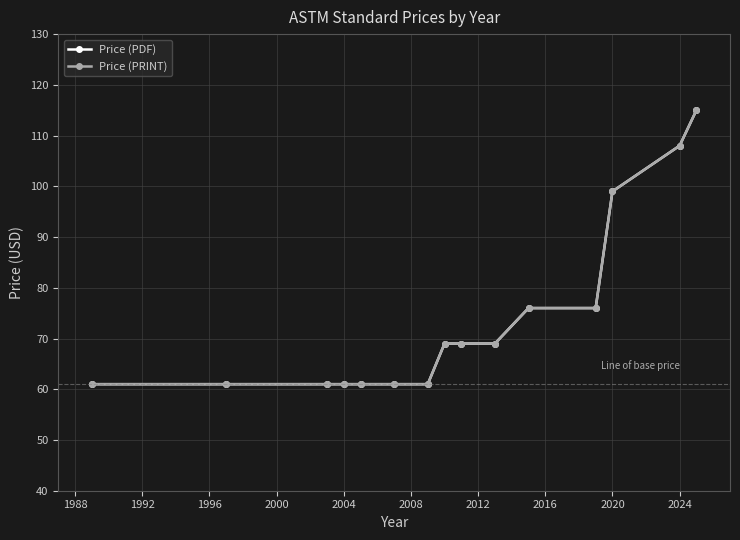

What is the sum of all Price (PRINT) values?

1108